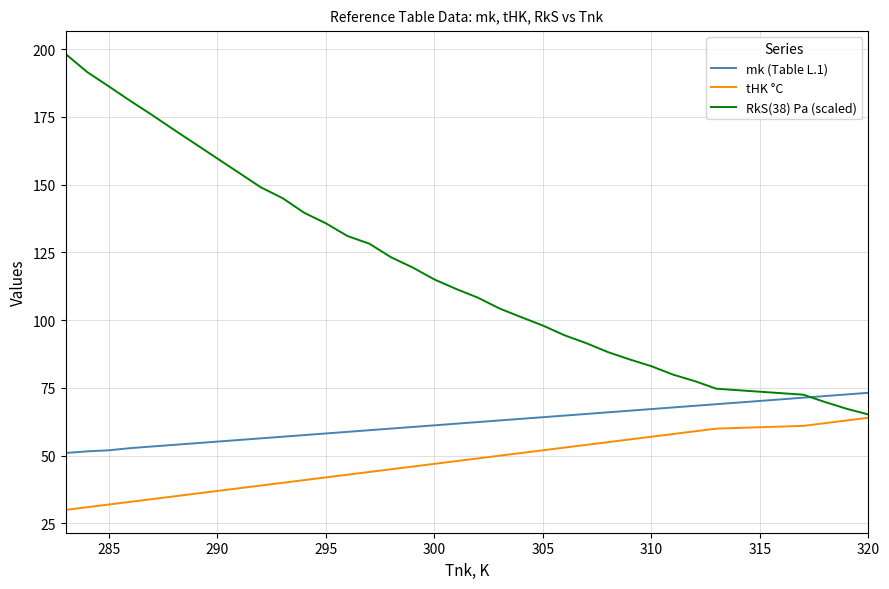

True or false: tHK °C and mk (Table L.1) intersect in this chart.

False